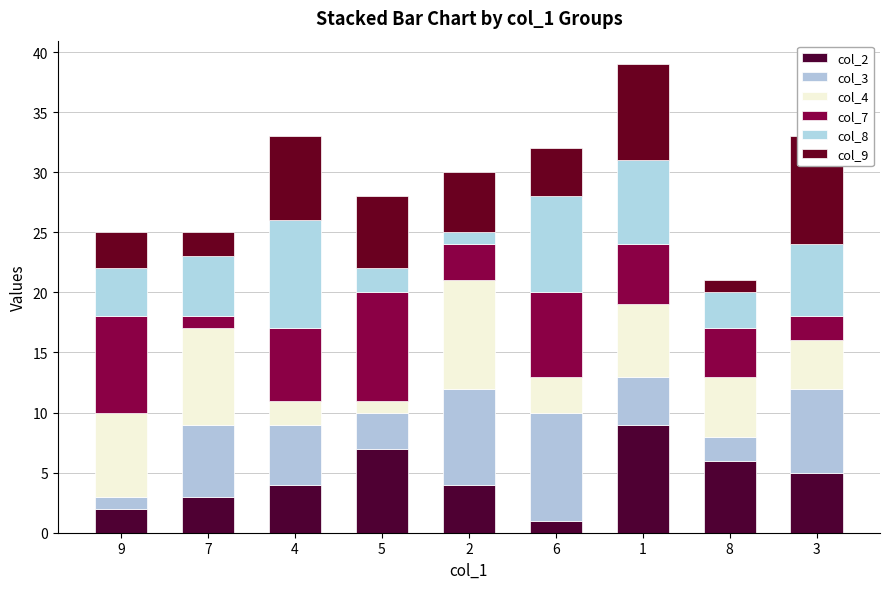

What is the label of the 4th bar from the left?

5